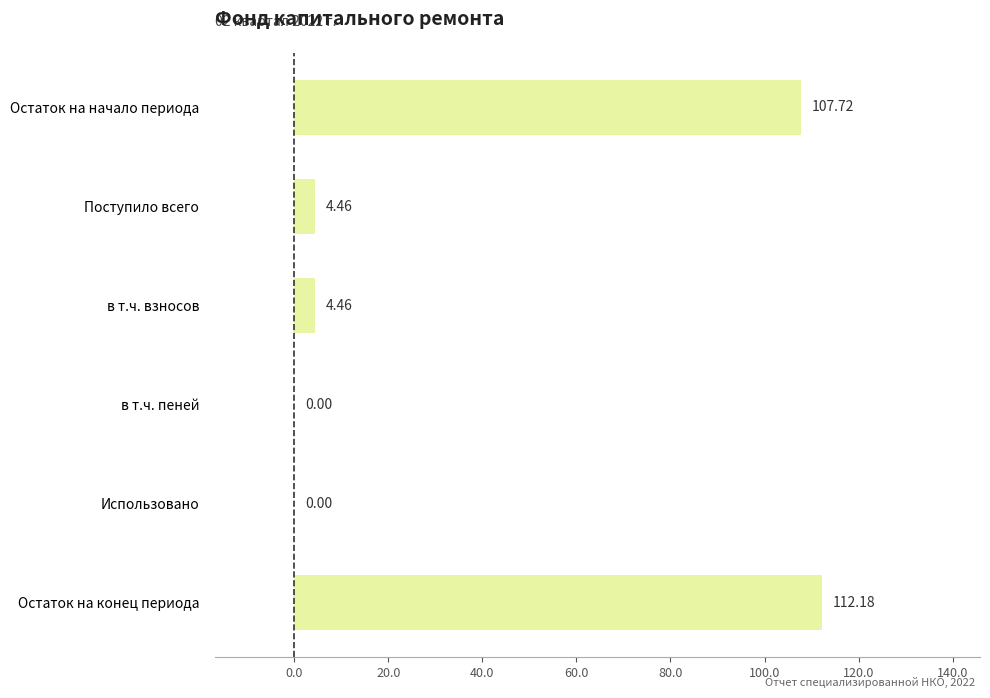

What is the sum of all values?

228.8